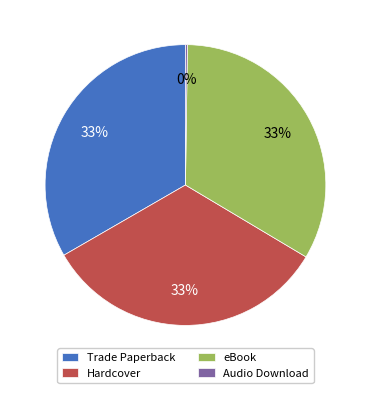

What percentage is the Trade Paperback slice, to the nearest percent?

33%